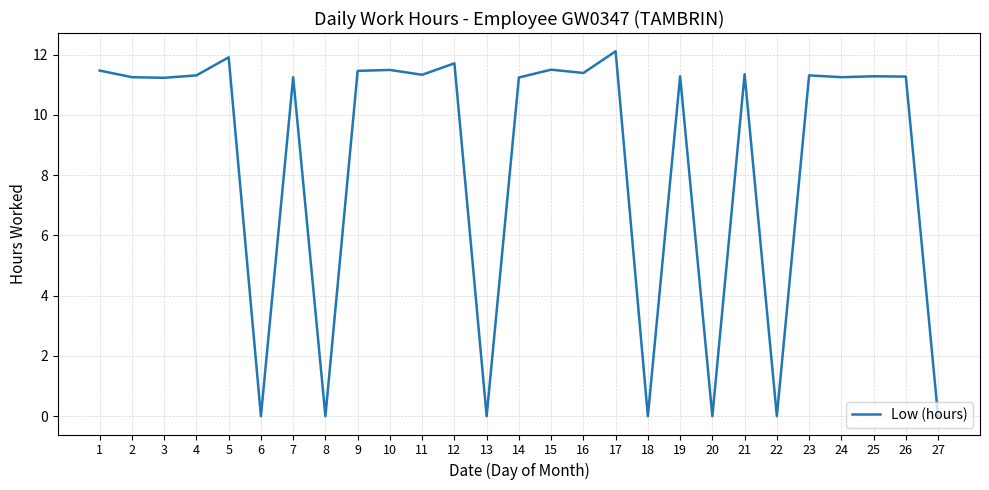

What is the maximum value shown in the chart?

12.1